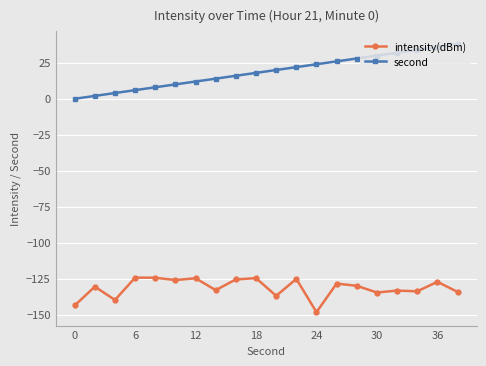

True or false: second and intensity(dBm) cross at least once.

False